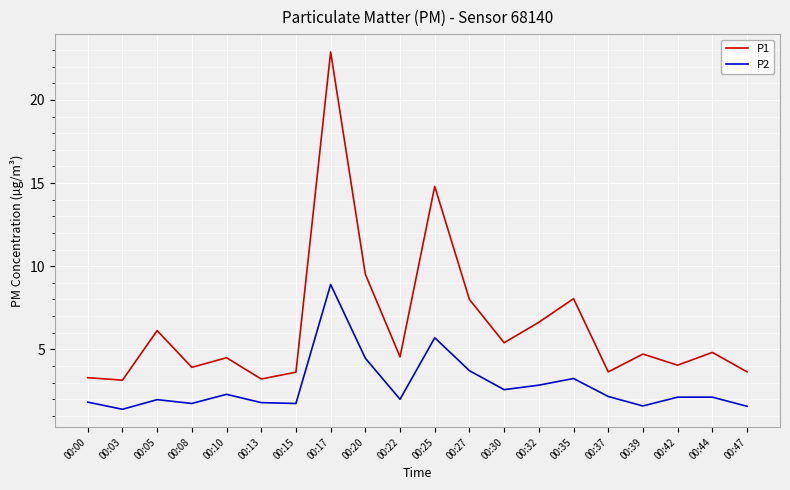

What is the greatest value displayed?

22.9